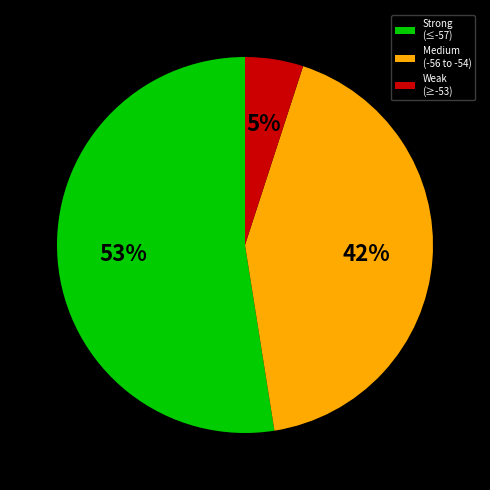

To the nearest percent, what is the difference between the largest and smallest slice percentages?

48%